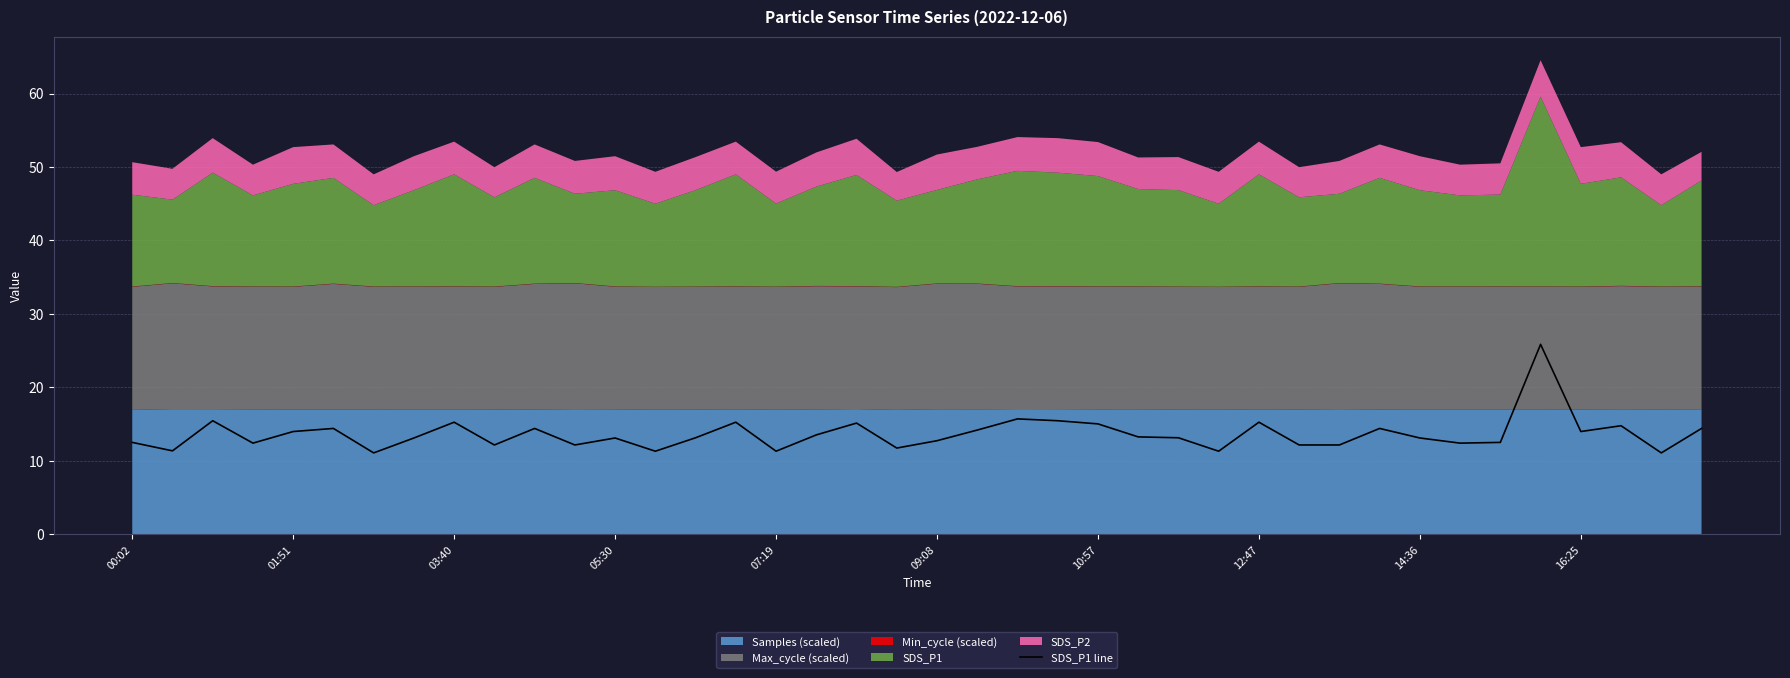

Reading left to right, transcribe all the data shown in this chart.

12.5	11.3	15.4	12.4	14.0	14.4	11.1	13.1	15.2	12.2	14.4	12.2	13.1	11.3	13.1	15.2	11.3	13.5	15.1	11.7	12.7	14.2	15.7	15.4	15.0	13.2	13.1	11.3	15.2	12.2	12.2	14.4	13.1	12.4	12.5	25.9	14.0	14.8	11.1	14.4